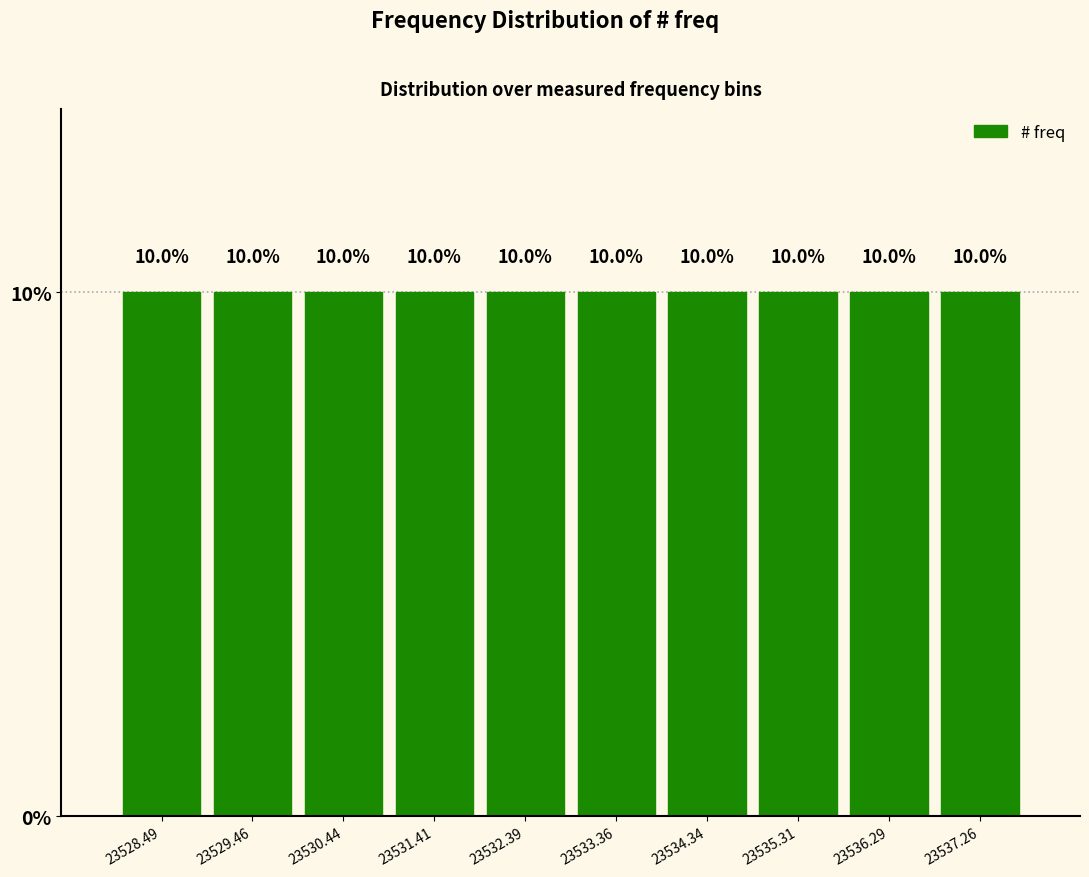

Reading left to right, transcribe this chart: for each bar, give the range it covers on the x-axis and its height. The bar edges are not printed on the chart, so give them approximately, as read against the axis.

23528.0 to 23529.0: 10.0
23529.0 to 23530.0: 10.0
23530.0 to 23530.9: 10.0
23530.9 to 23531.9: 10.0
23531.9 to 23532.9: 10.0
23532.9 to 23533.9: 10.0
23533.9 to 23534.8: 10.0
23534.8 to 23535.8: 10.0
23535.8 to 23536.8: 10.0
23536.8 to 23537.8: 10.0